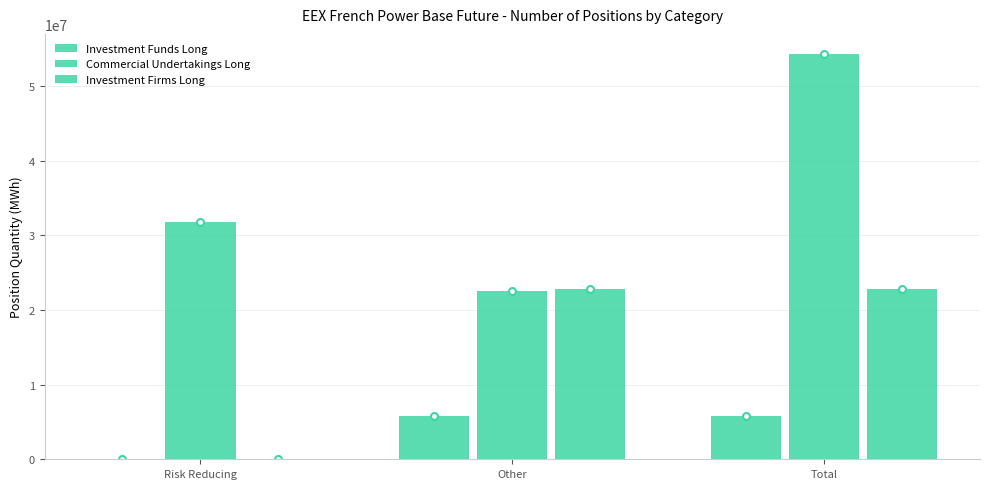

What is the minimum value for Commercial Undertakings Long?

22493049